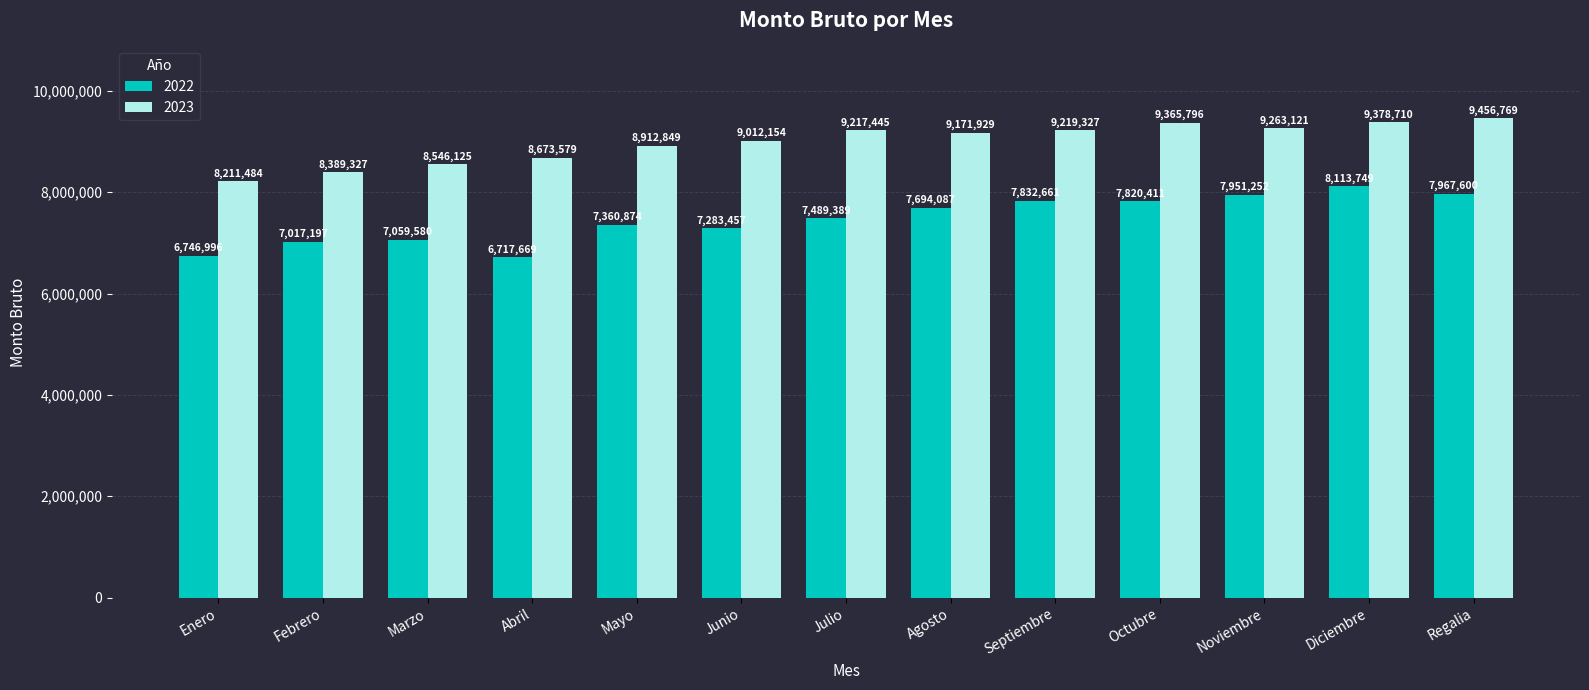

How many values in the 2023 series are below 9171929?

6